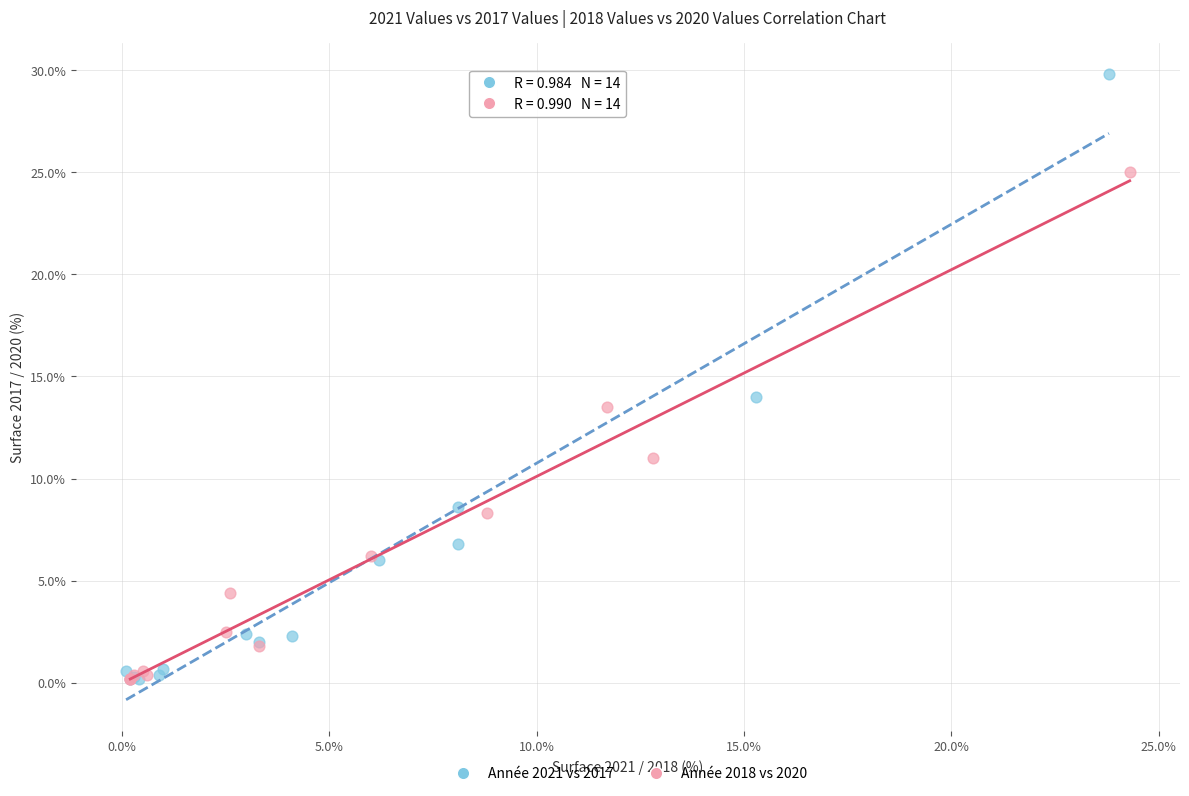

Which series has the largest Y range (max minus min)?

Année 2021 vs 2017